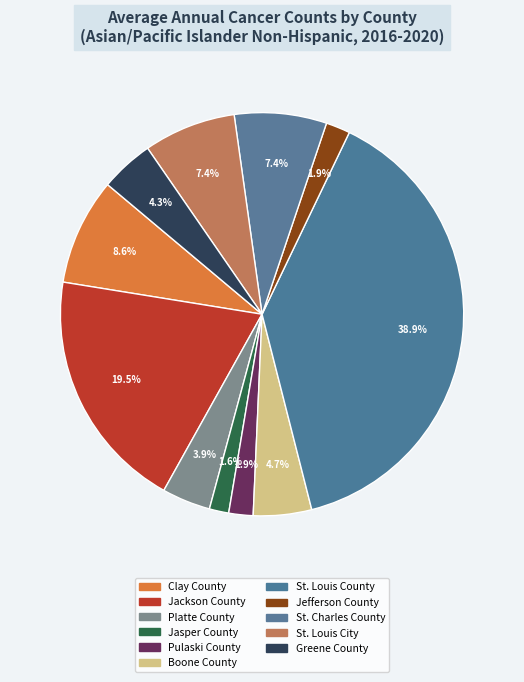

To the nearest percent, what is the average slice percentage?

9%